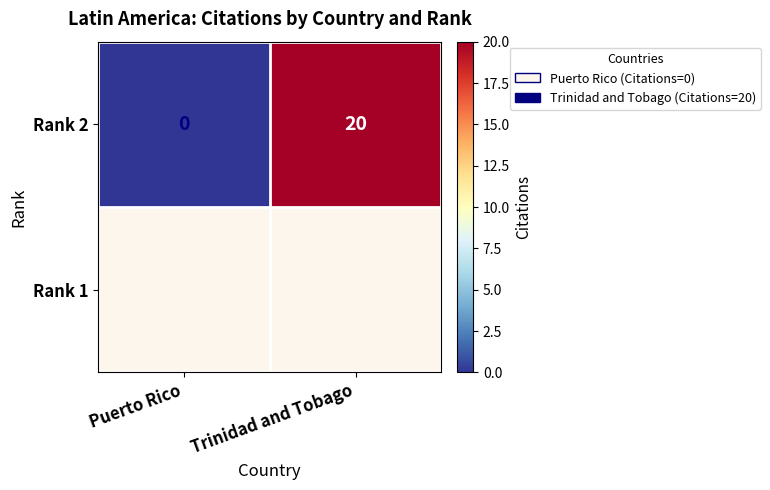

Rank the categories by value from highest to lowest.

Trinidad and Tobago, Puerto Rico